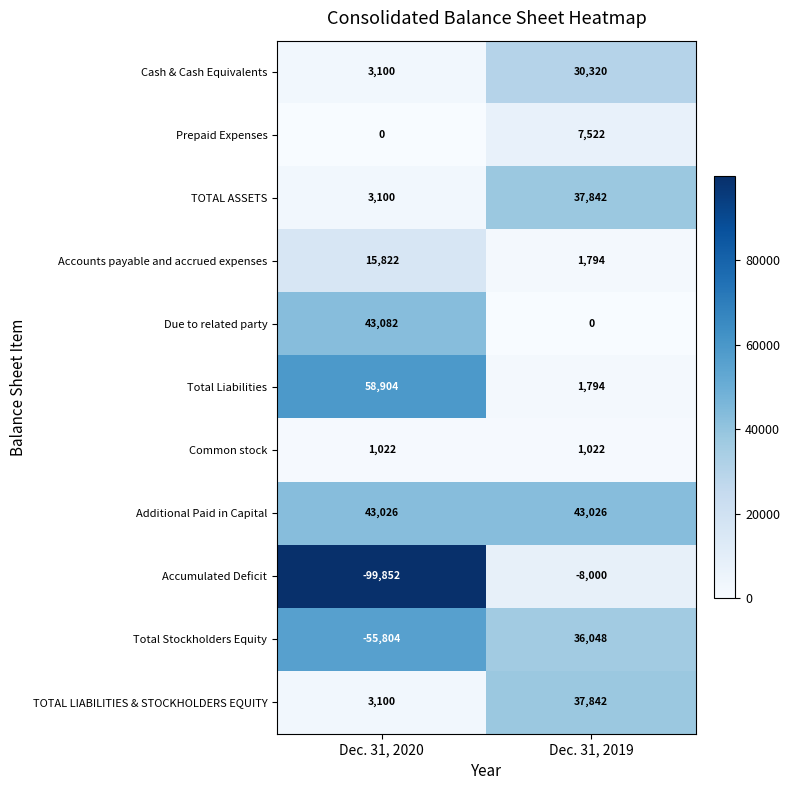

Count the number of categories in the chart.

2